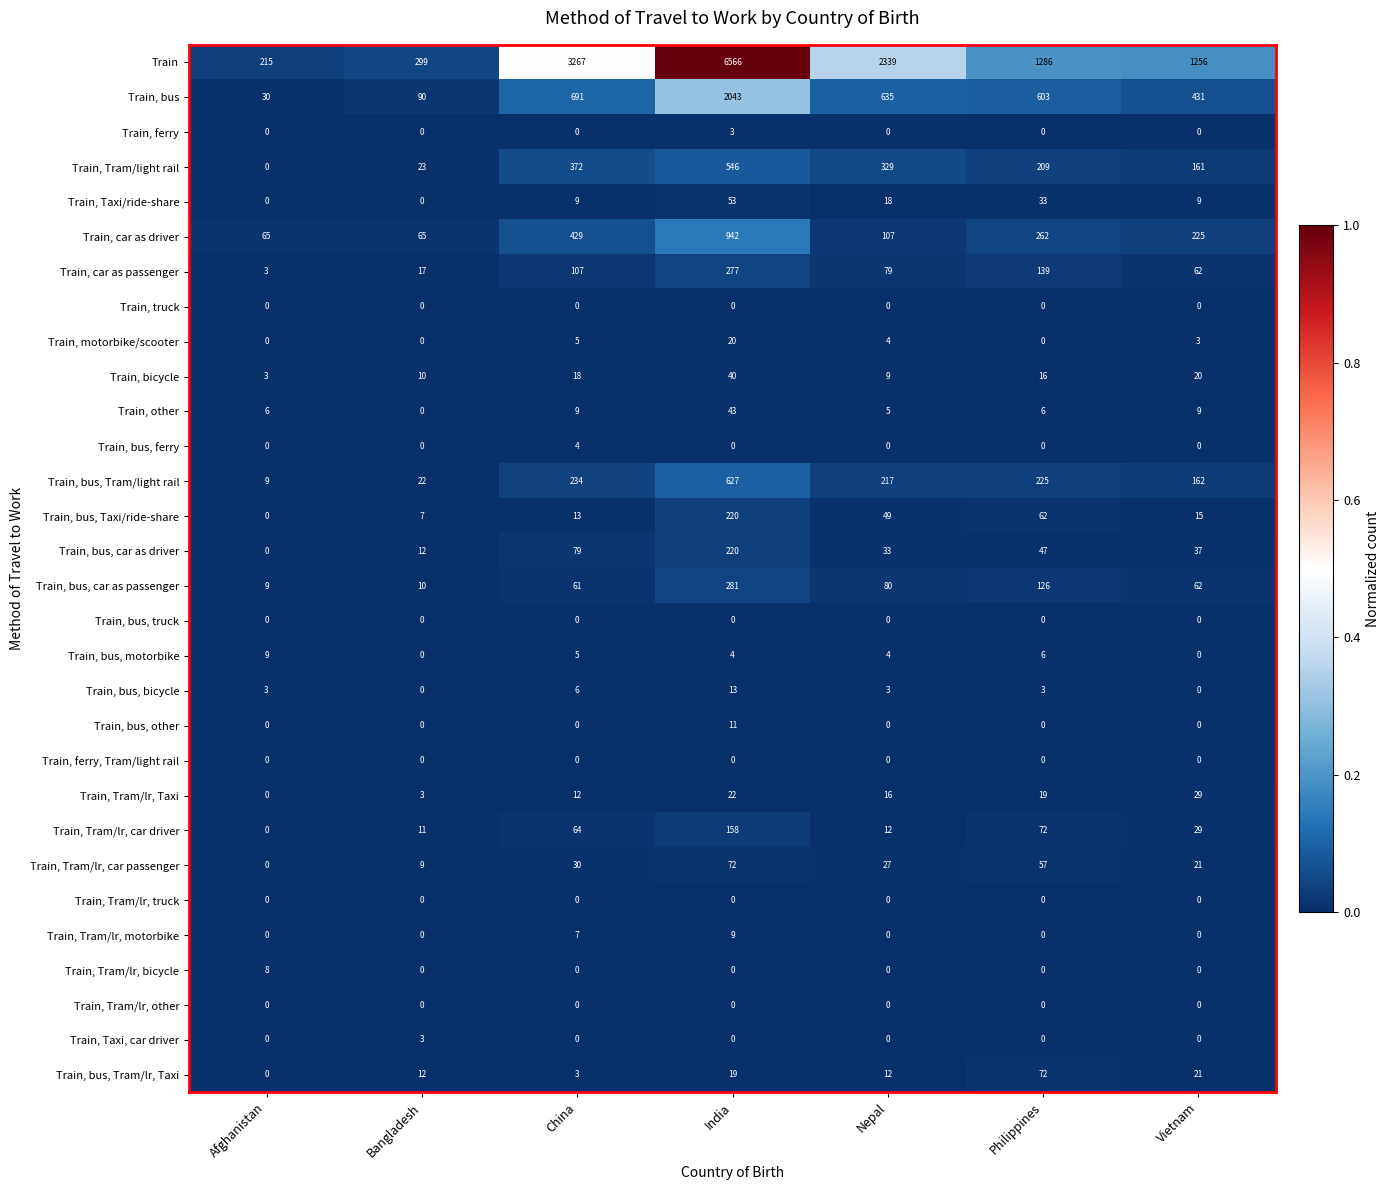

What is the difference between the Train, bus, Tram/light rail values at Afghanistan and China?

225